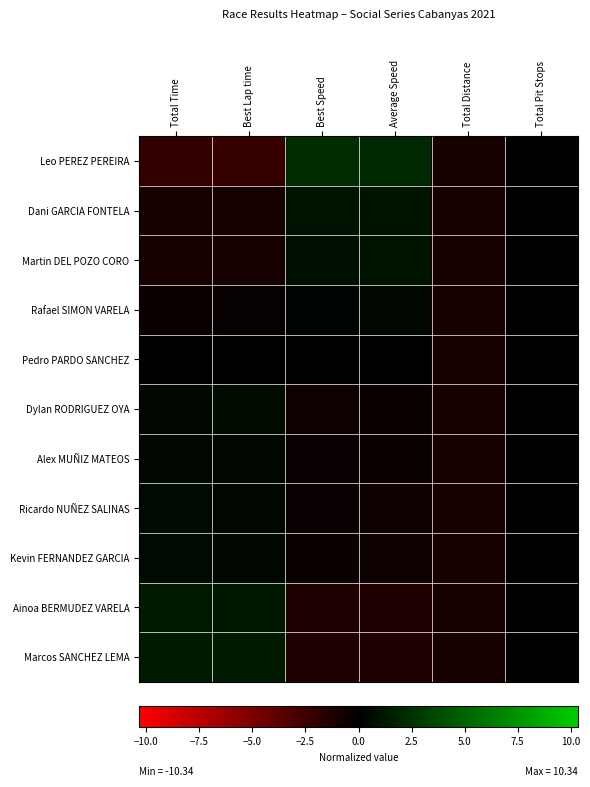

Reading left to right, transcribe all the data shown in this chart.

Leo PEREZ PEREIRA: Total Time=-2.0	Best Lap time=-2.2	Best Speed=2.3	Average Speed=2.1	Total Distance=-1.0	Total Pit Stops=0.0
Dani GARCIA FONTELA: Total Time=-1.0	Best Lap time=-0.9	Best Speed=0.9	Average Speed=1.0	Total Distance=-1.0	Total Pit Stops=0.0
Martin DEL POZO CORO: Total Time=-1.0	Best Lap time=-0.9	Best Speed=0.9	Average Speed=1.0	Total Distance=-1.0	Total Pit Stops=0.0
Rafael SIMON VARELA: Total Time=-0.5	Best Lap time=-0.3	Best Speed=0.2	Average Speed=0.4	Total Distance=-1.0	Total Pit Stops=0.0
Pedro PARDO SANCHEZ: Total Time=-0.1	Best Lap time=-0.1	Best Speed=0.1	Average Speed=0.1	Total Distance=-1.0	Total Pit Stops=0.0
Dylan RODRIGUEZ OYA: Total Time=0.4	Best Lap time=0.6	Best Speed=-0.6	Average Speed=-0.4	Total Distance=-1.0	Total Pit Stops=0.0
Alex MUÑIZ MATEOS: Total Time=0.4	Best Lap time=0.4	Best Speed=-0.4	Average Speed=-0.5	Total Distance=-1.0	Total Pit Stops=0.0
Ricardo NUÑEZ SALINAS: Total Time=0.5	Best Lap time=0.4	Best Speed=-0.4	Average Speed=-0.5	Total Distance=-1.0	Total Pit Stops=0.0
Kevin FERNANDEZ GARCIA: Total Time=0.5	Best Lap time=0.4	Best Speed=-0.5	Average Speed=-0.6	Total Distance=-1.0	Total Pit Stops=0.0
Ainoa BERMUDEZ VARELA: Total Time=1.4	Best Lap time=1.3	Best Speed=-1.3	Average Speed=-1.3	Total Distance=-1.0	Total Pit Stops=0.0
Marcos SANCHEZ LEMA: Total Time=1.4	Best Lap time=1.3	Best Speed=-1.3	Average Speed=-1.3	Total Distance=-1.0	Total Pit Stops=0.0